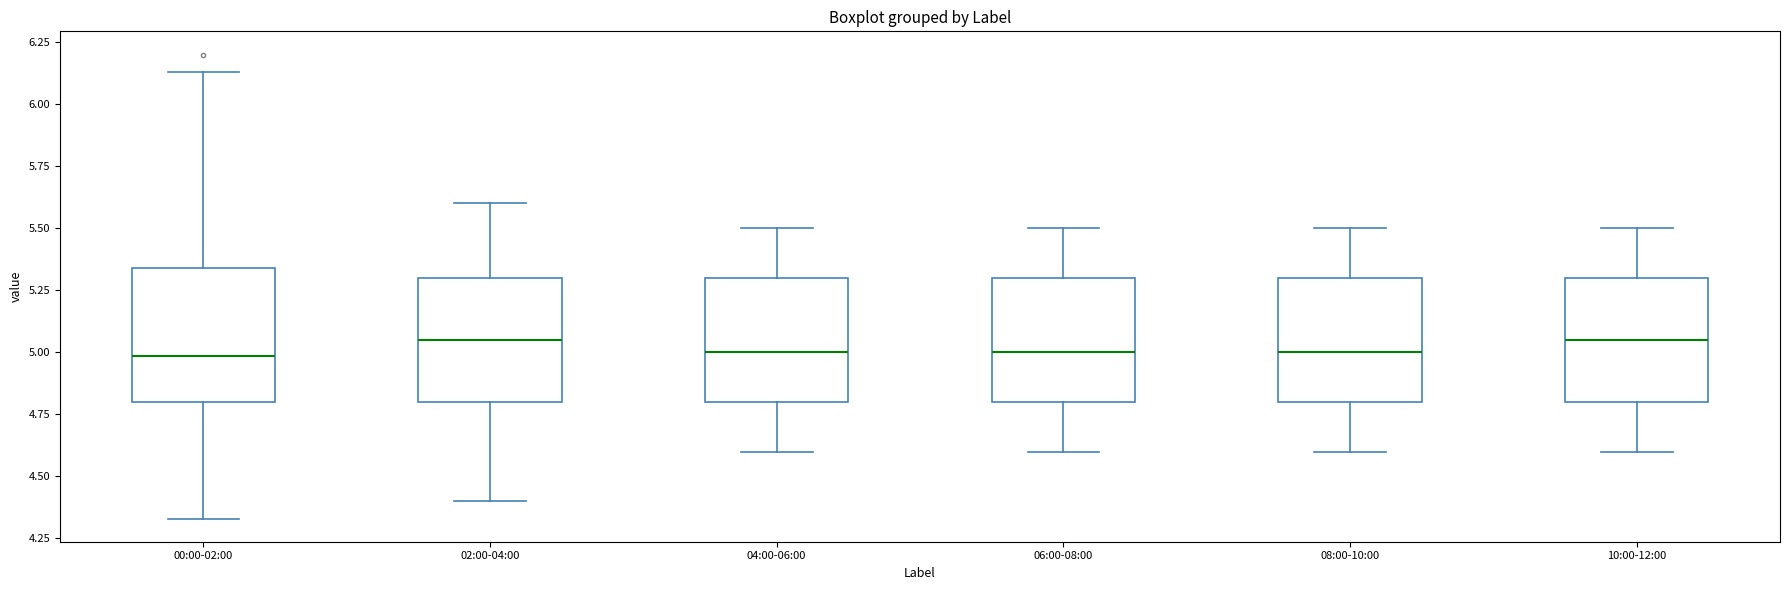

Reading left to right, transcribe this box plot: for each box, give where its median line is, the range the box spans, and where its two whiskers end, as read against the y-axis. The values are not printed on the chart, so give them approximately, as read against the axis.

00:00-02:00: median 5.00, box 4.80 to 5.35, whiskers 4.35 to 6.15
02:00-04:00: median 5.05, box 4.80 to 5.30, whiskers 4.40 to 5.60
04:00-06:00: median 5.00, box 4.80 to 5.30, whiskers 4.60 to 5.50
06:00-08:00: median 5.00, box 4.80 to 5.30, whiskers 4.60 to 5.50
08:00-10:00: median 5.00, box 4.80 to 5.30, whiskers 4.60 to 5.50
10:00-12:00: median 5.05, box 4.80 to 5.30, whiskers 4.60 to 5.50